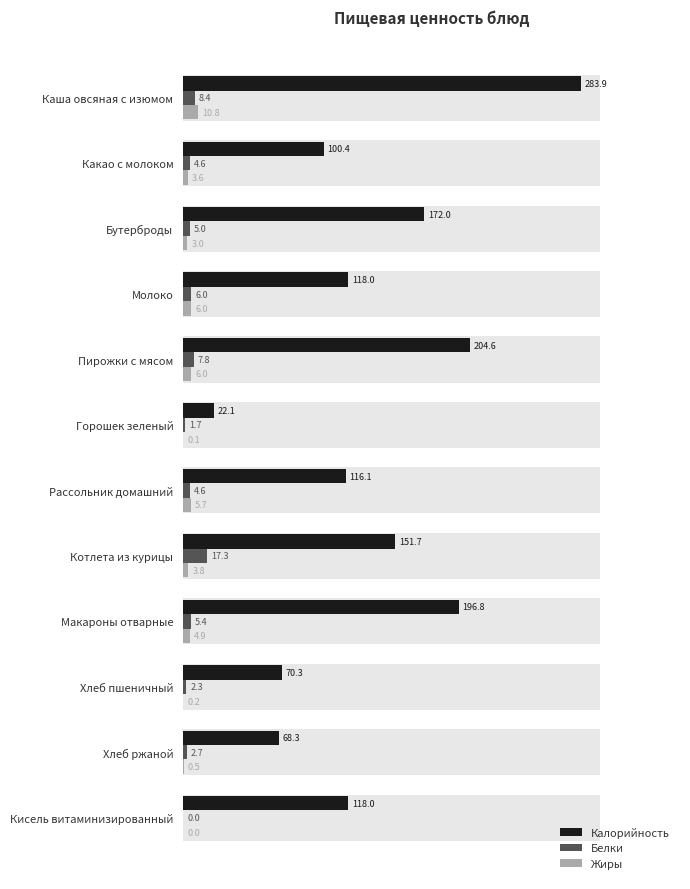

What is the value of the Белки bar at the 6th from the left?

1.7